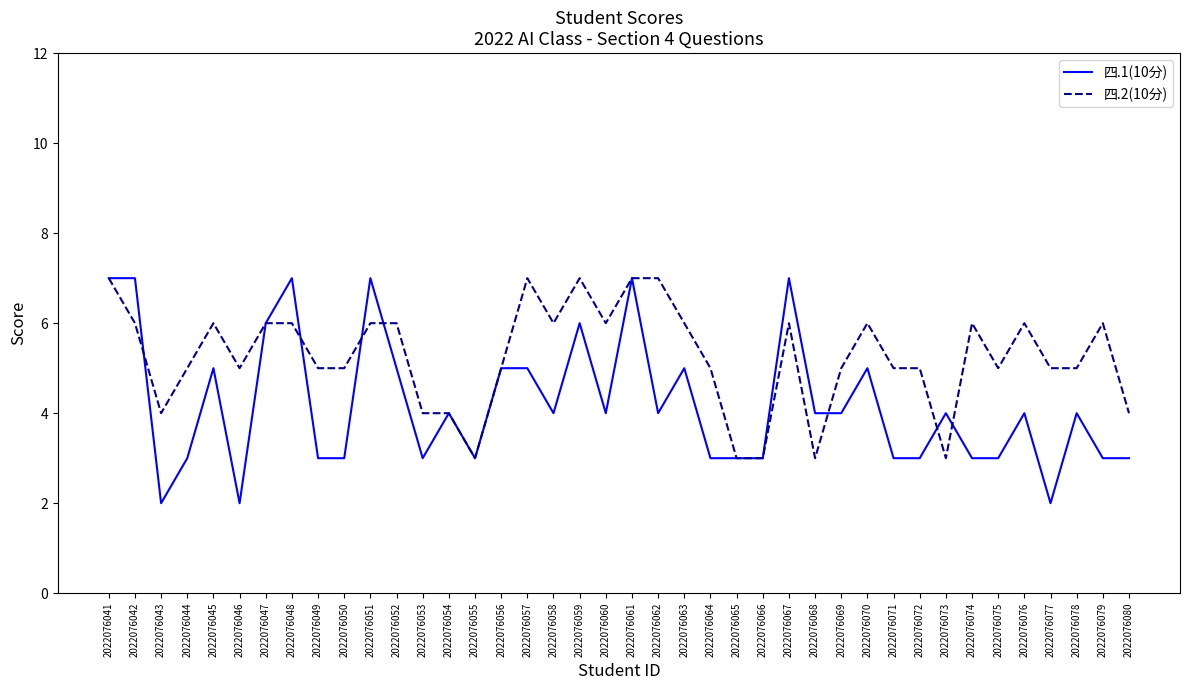

What is the maximum value for 四.1(10分)?

7